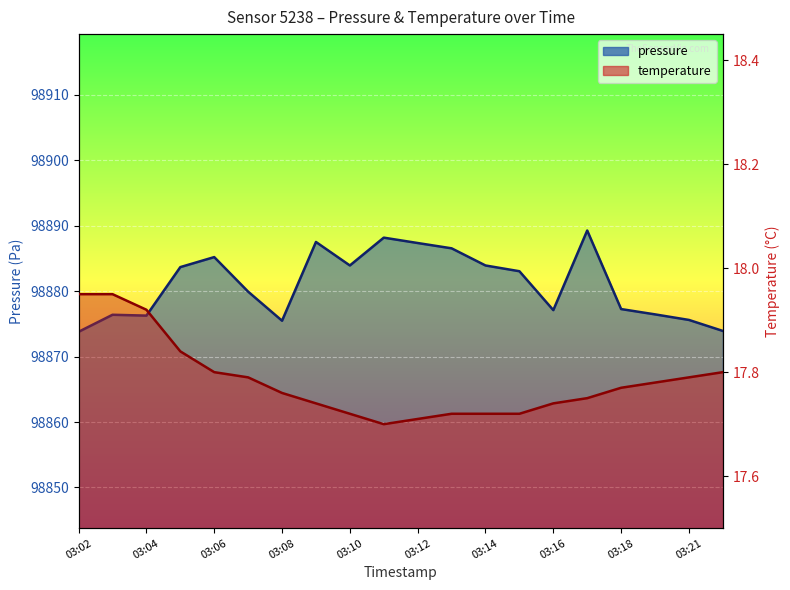

Where is the first local minimum for pressure?

03:04